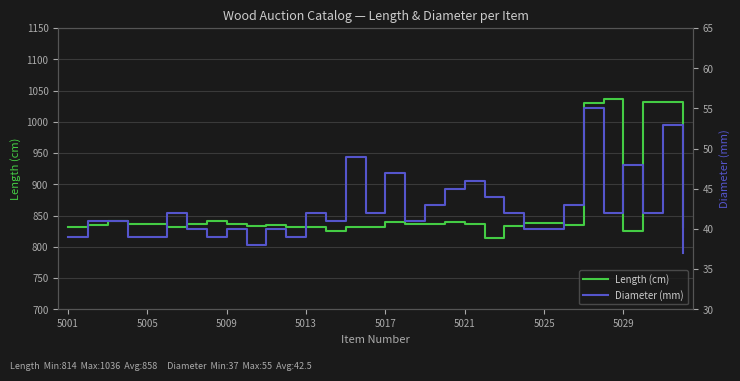

Read the Diameter (mm) value at 5025, to the nearest 5.

40